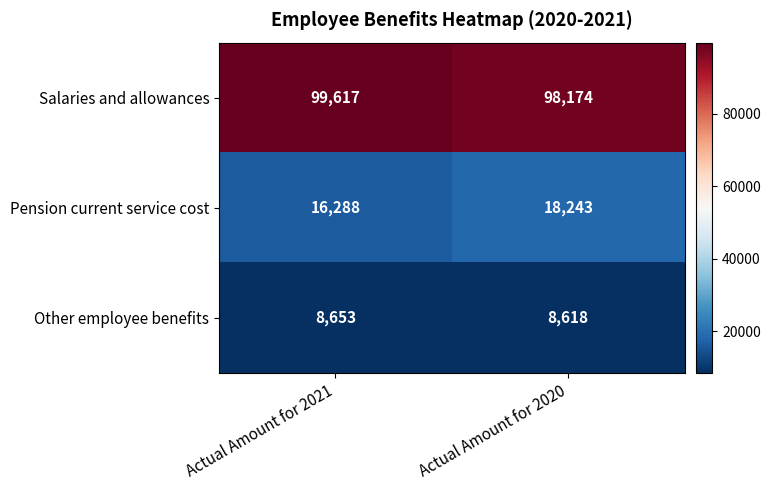

Rank the series by their maximum value, from lowest to highest.

Other employee benefits, Pension current service cost, Salaries and allowances